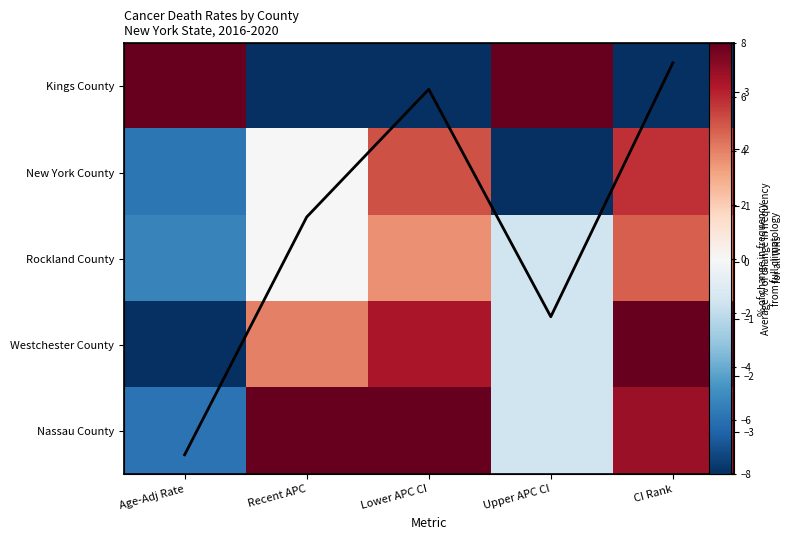

What is the lowest value of the Nassau County series?

-5.9